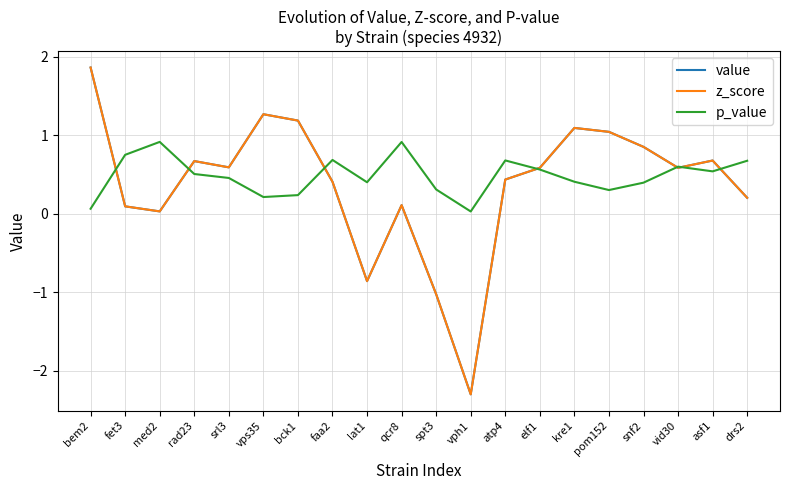

What is the value of the z_score point at the 13th from the left?

0.4